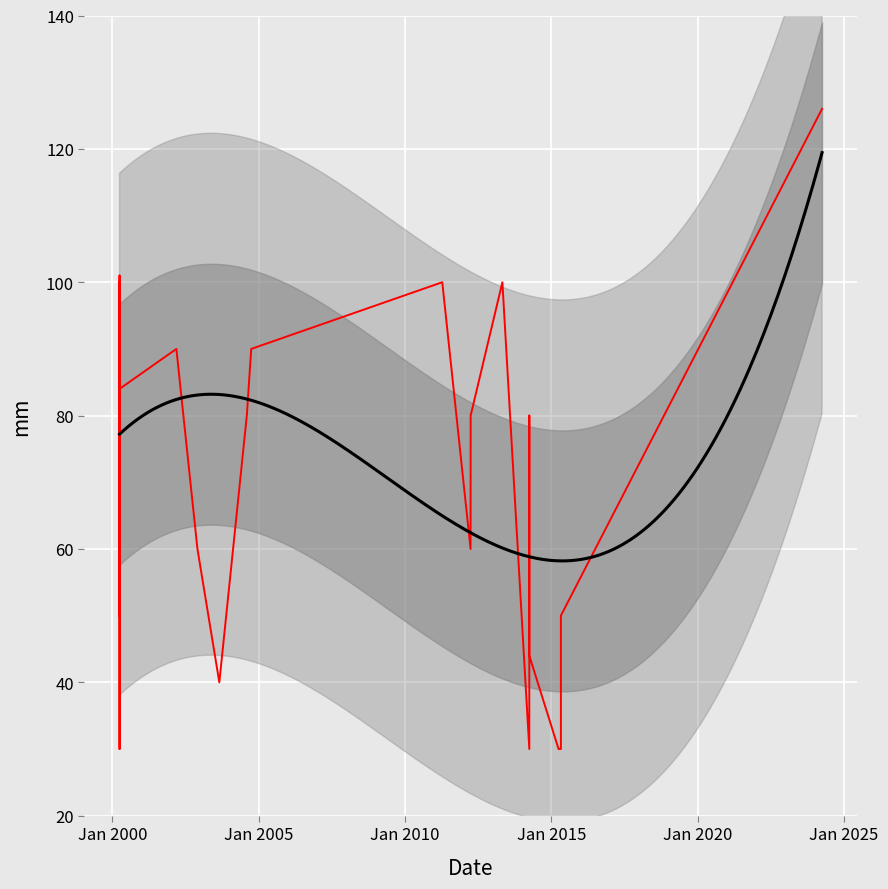

How many values are below 80?

12